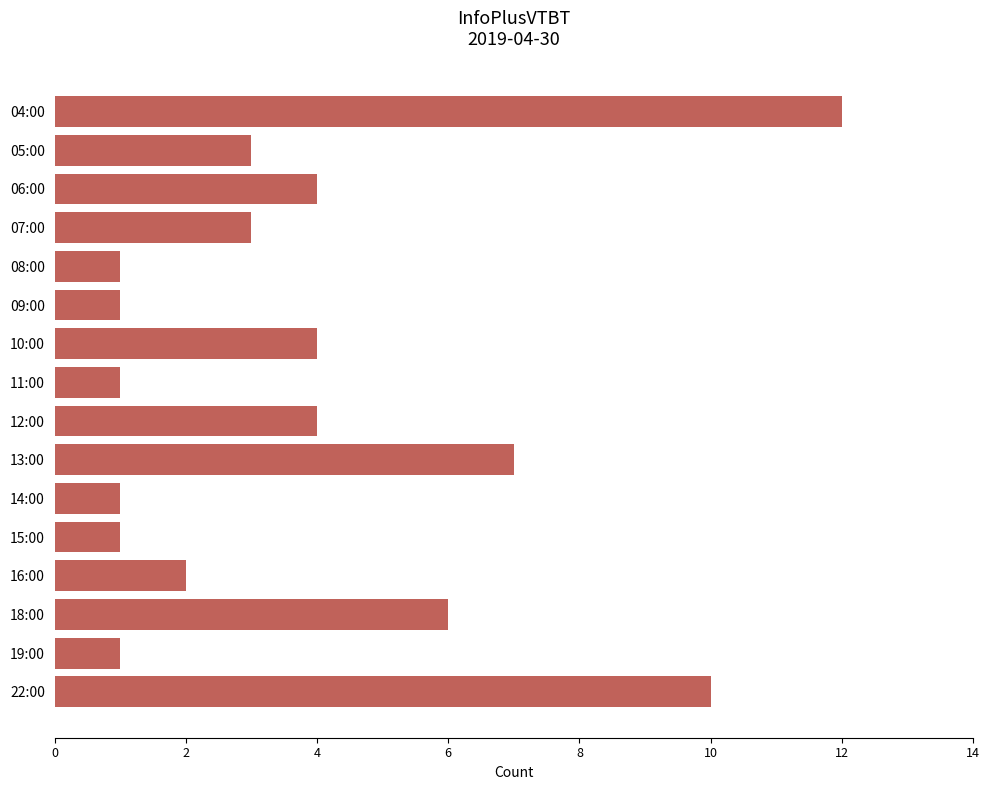

What is the label of the 8th bar from the top?

11:00